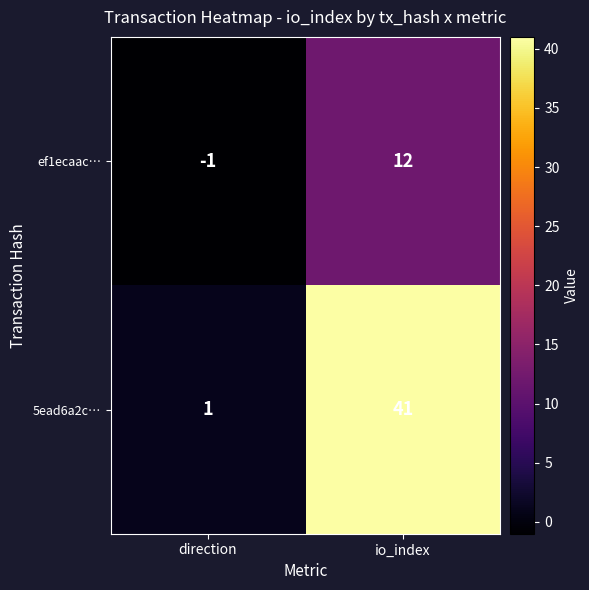

Reading left to right, list all the values displayed in this chart.

ef1ecaac…: -1	12
5ead6a2c…: 1	41